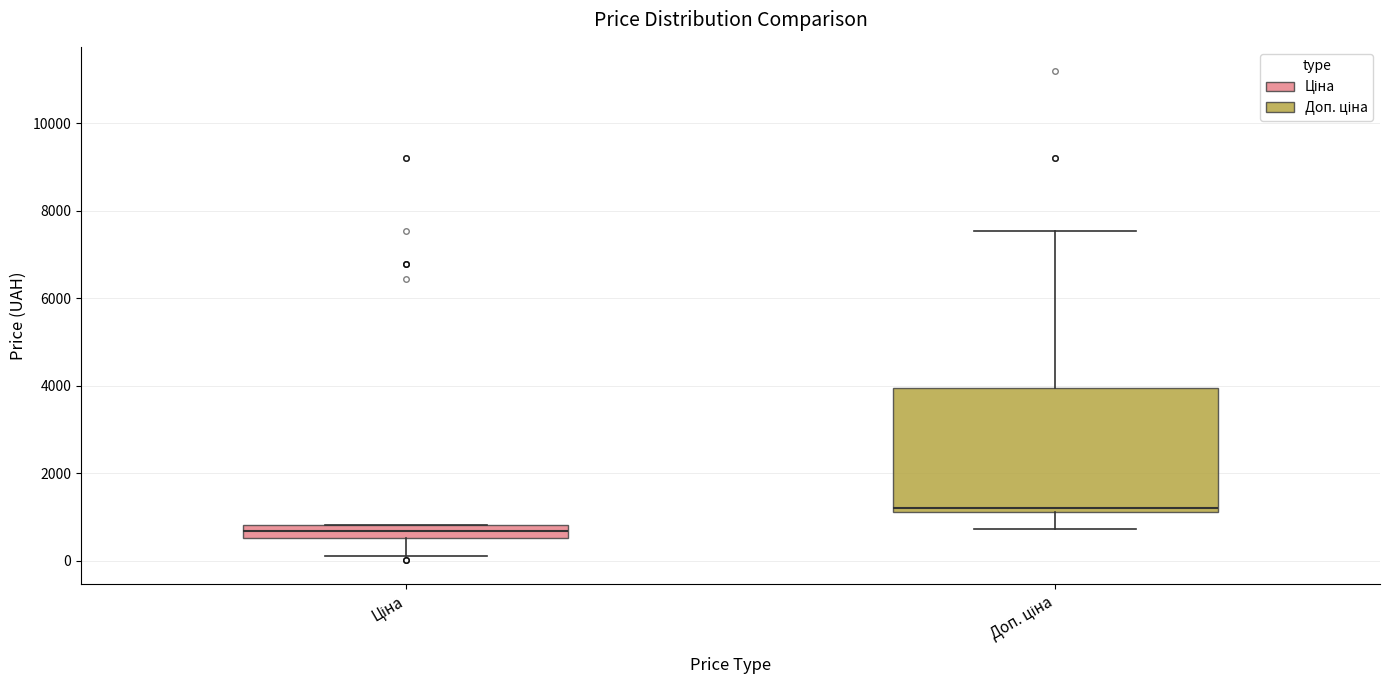

Comparing the boxes themselves (not the whiskers), which one is the tallest?

Доп. ціна